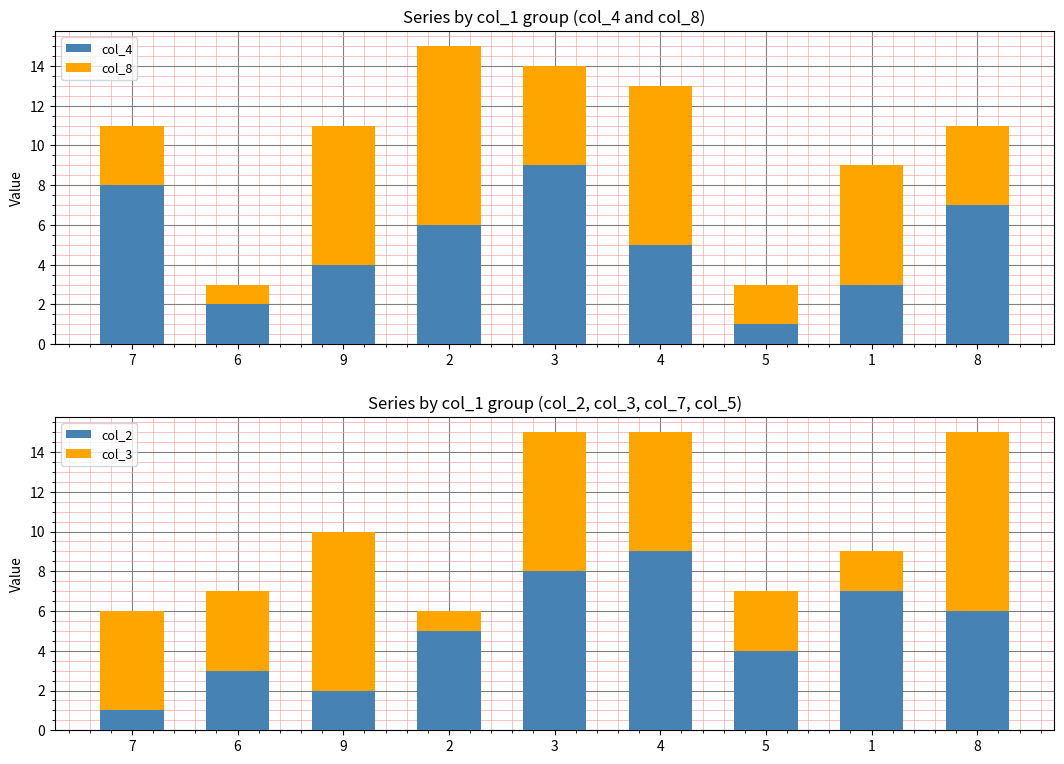

Which series changed the most between 6 and 4?

col_8